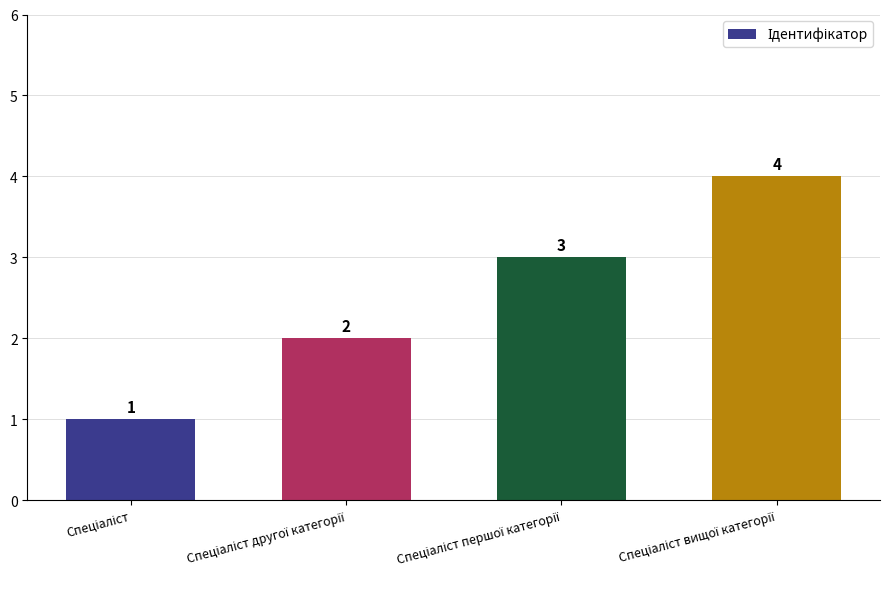

How many categories are shown in the chart?

4